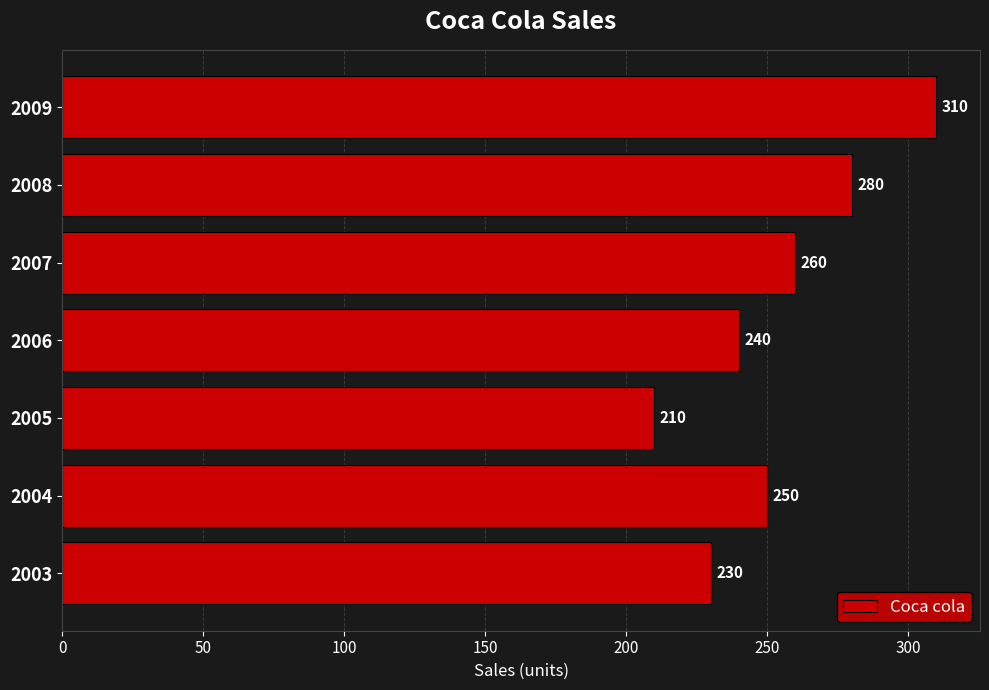

Does the chart contain any negative values?

No